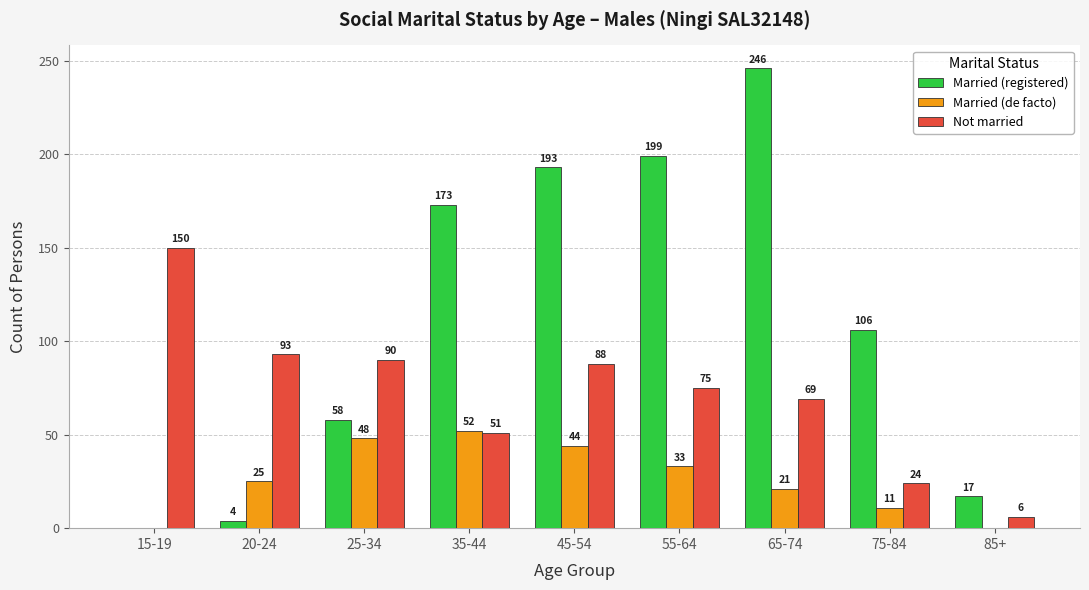

Does the chart contain stacked bars?

No